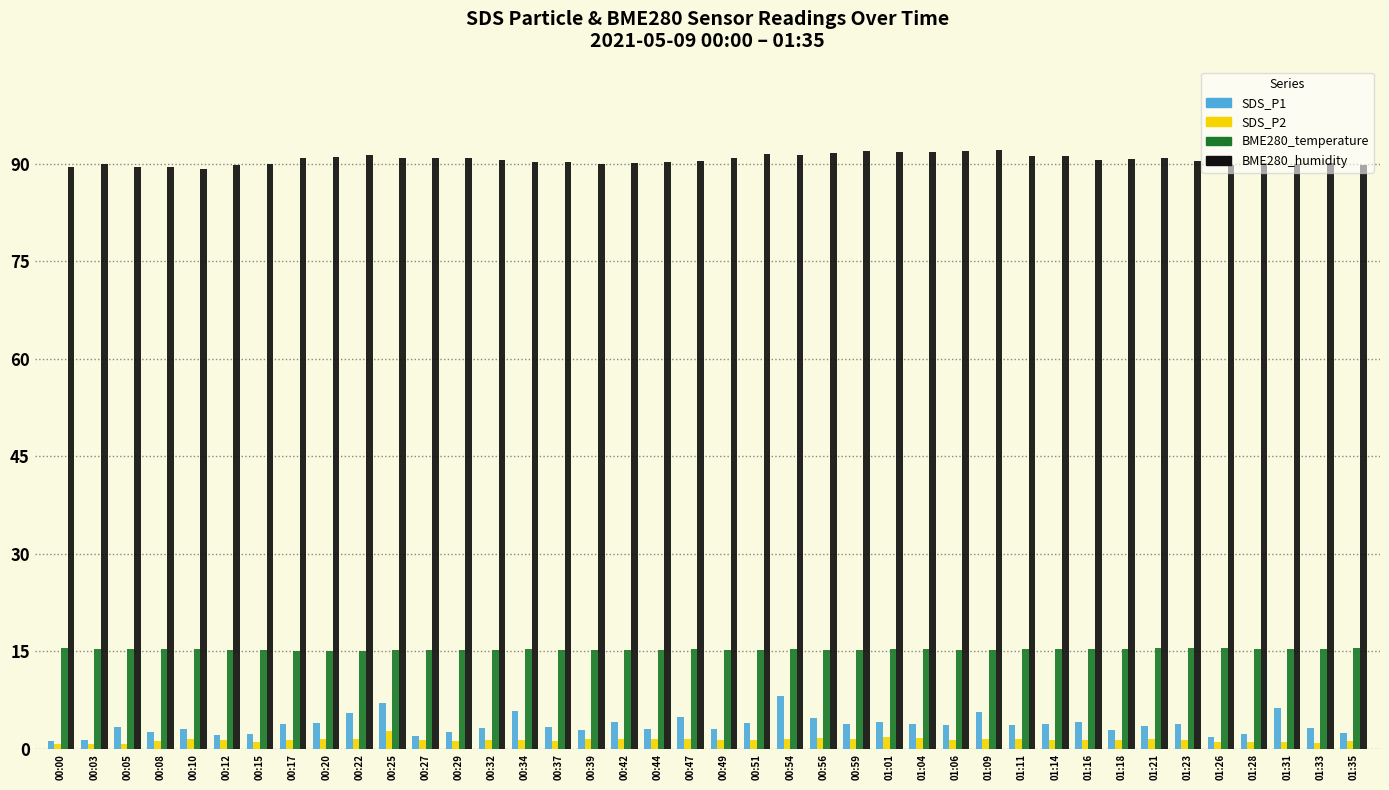

What is the difference between the BME280_temperature values at 00:17 and 01:21?

0.3